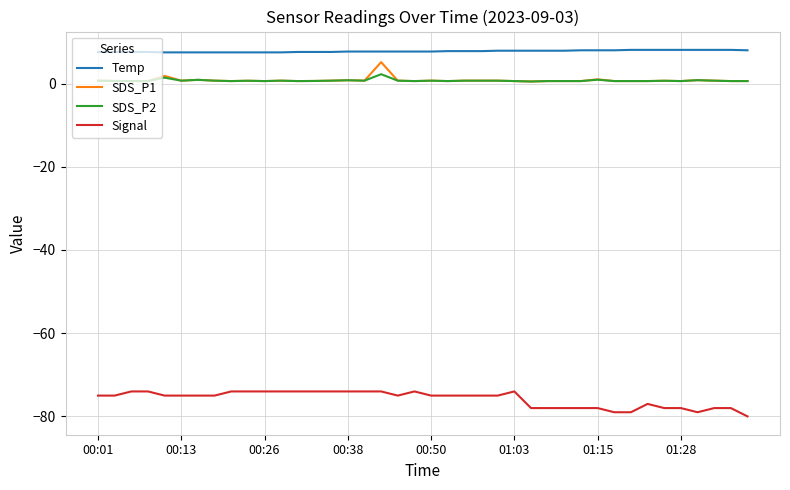

True or false: Signal and SDS_P1 intersect in this chart.

False